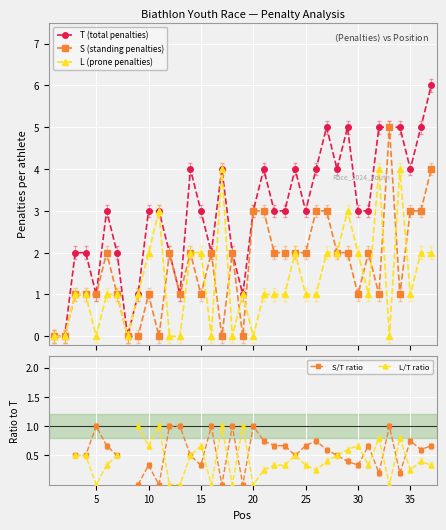

What is the highest value of the T (total penalties) series?

6